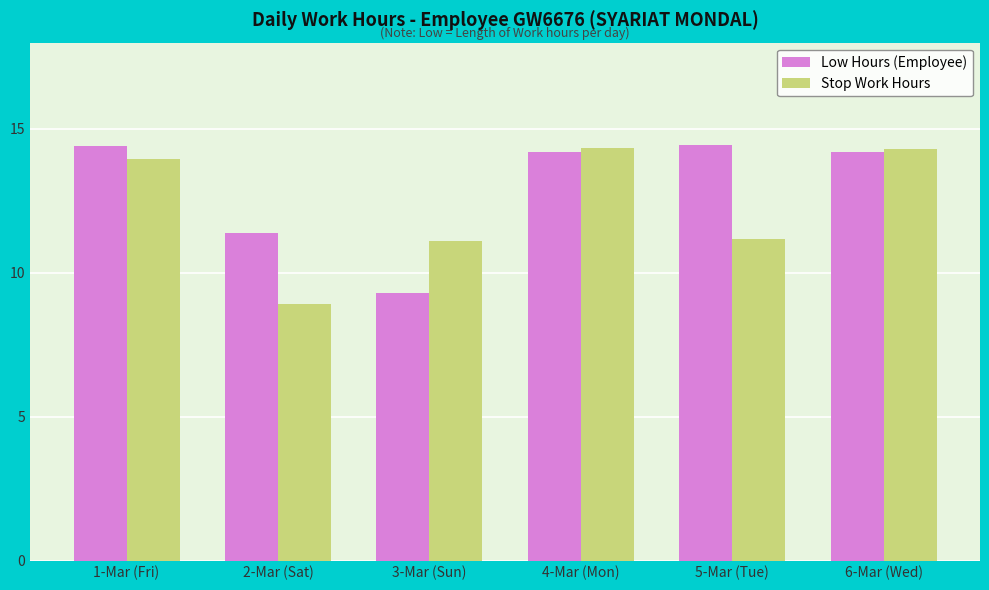

Is it true that Low Hours (Employee) equals 21.2 at 6-Mar (Wed)?

False